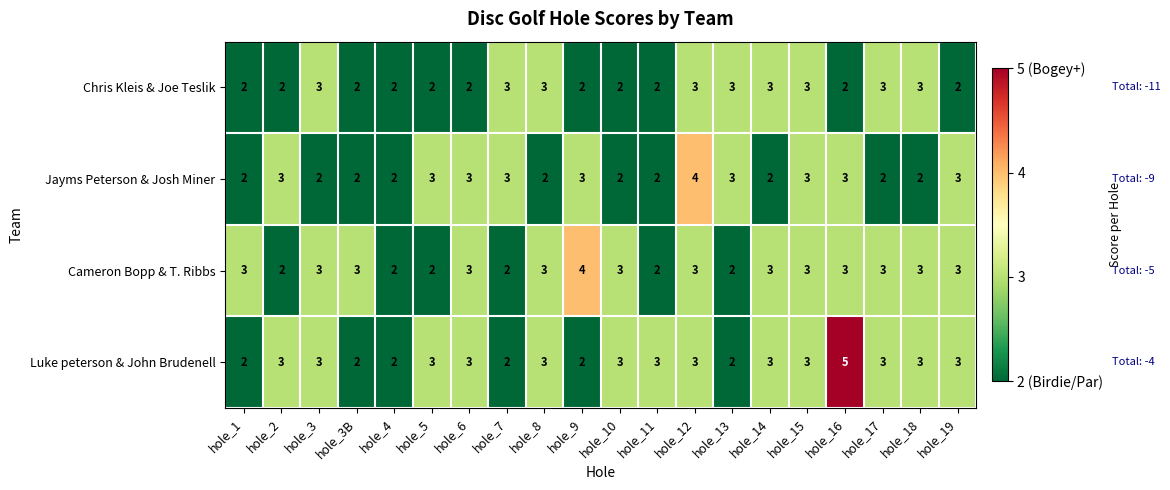

Between hole_2 and hole_16, which series saw the biggest shift?

Luke peterson & John Brudenell